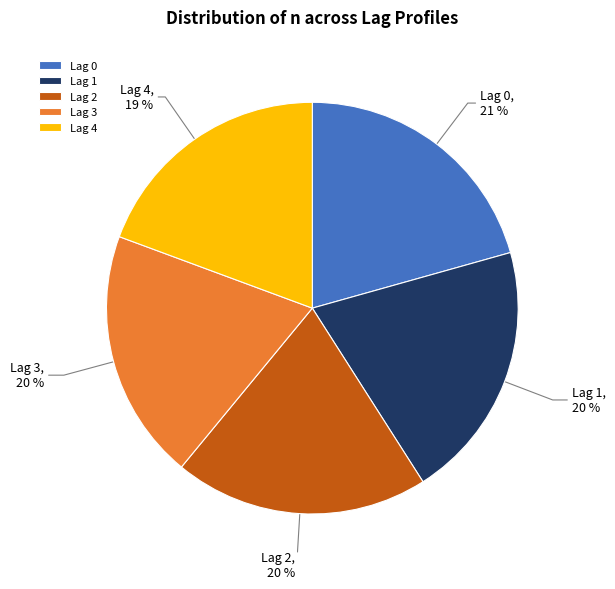

What is the ratio of the value at Lag 2 to the value at Lag 1?

1.0